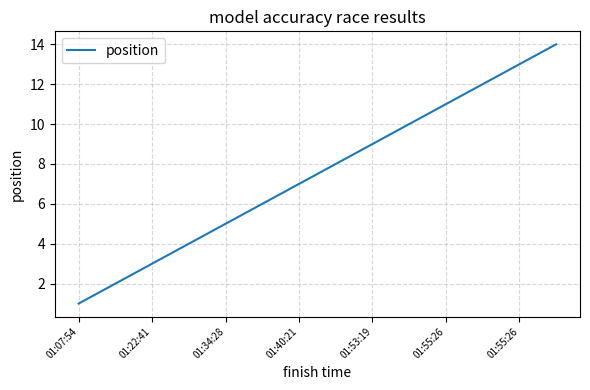

What is the sum of all values?

105